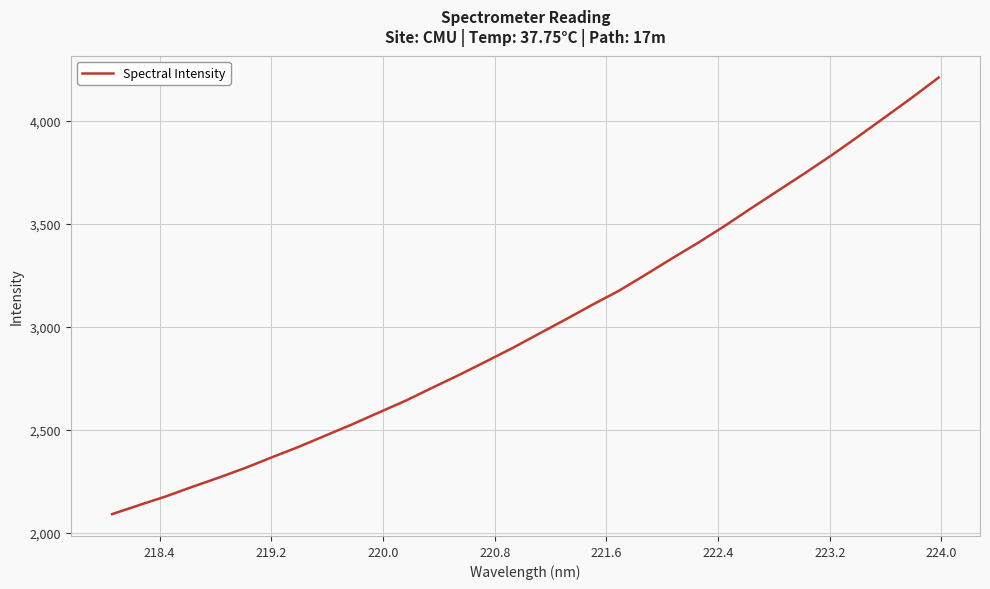

What is the sum of all values?

96262.3